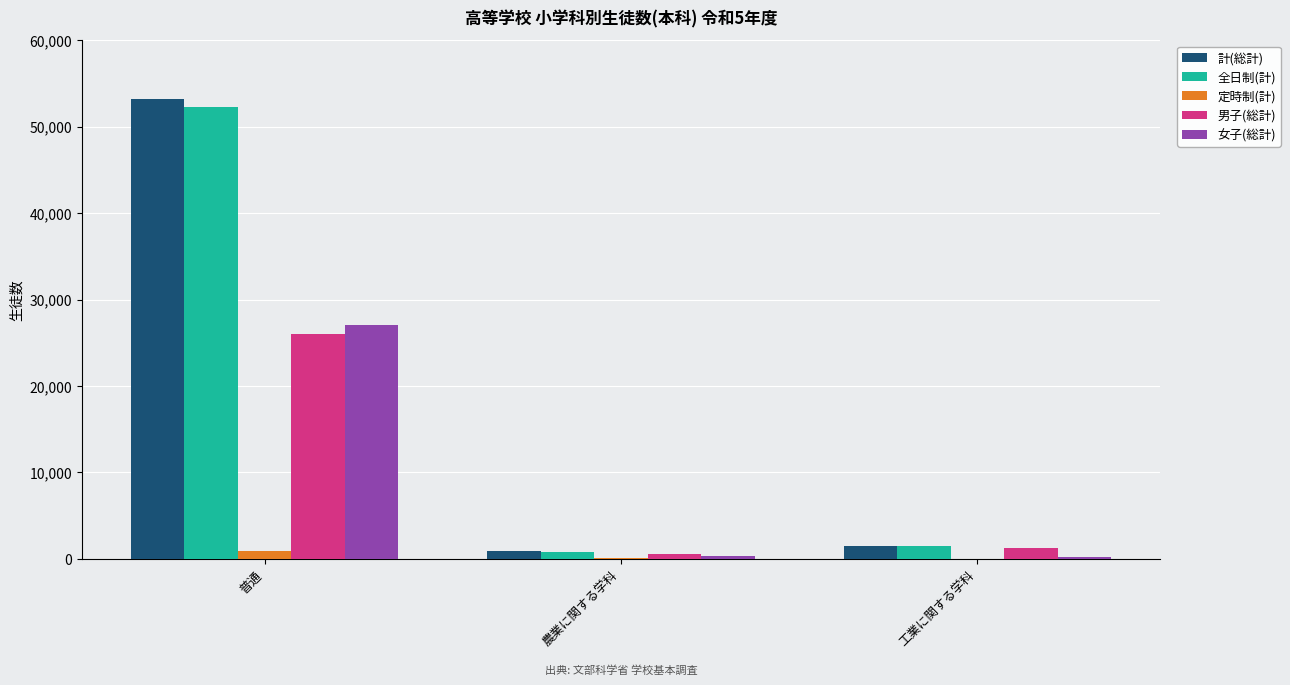

What is the spread (max minus min) of values at 工業に関する学科?

1471